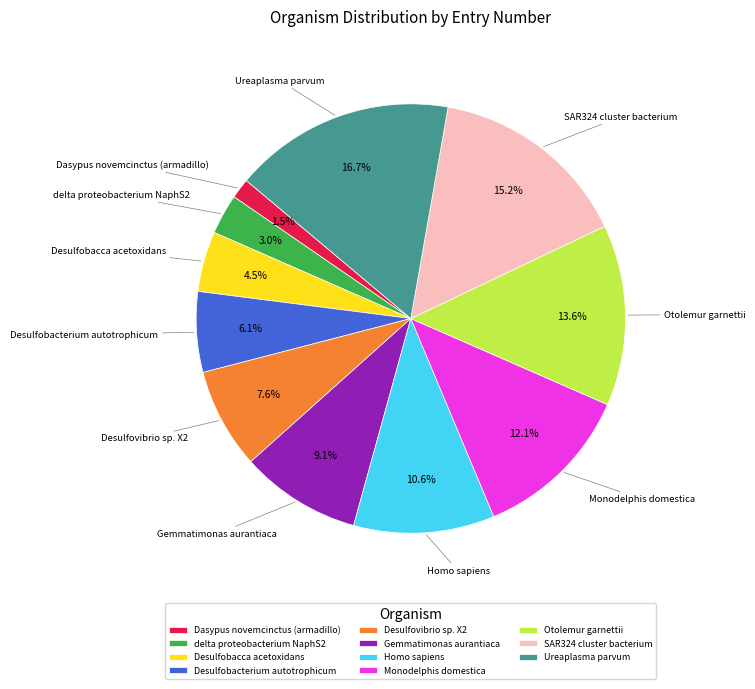

Which slice is the largest?

Ureaplasma parvum